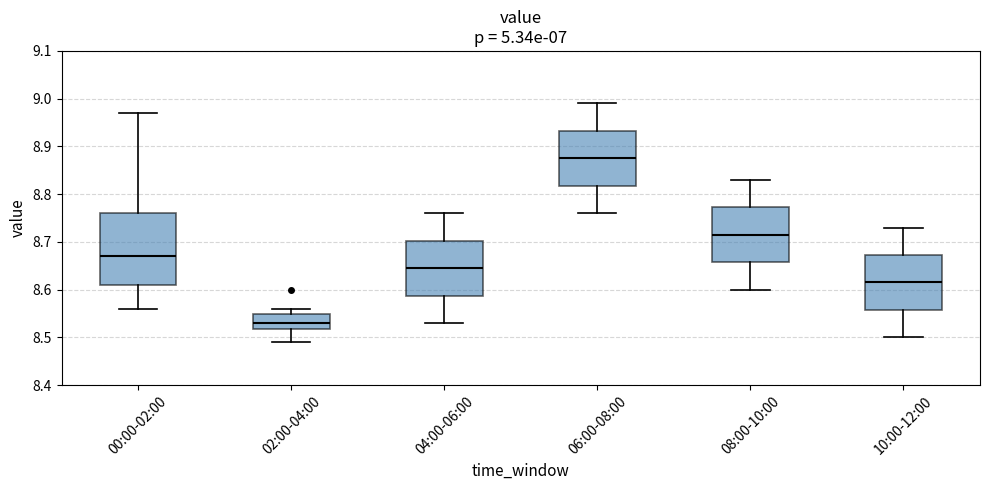

Reading left to right, transcribe this box plot: for each box, give where its median line is, the range the box spans, and where its two whiskers end, as read against the y-axis. The values are not printed on the chart, so give them approximately, as read against the axis.

00:00-02:00: median 8.67, box 8.61 to 8.76, whiskers 8.56 to 8.97
02:00-04:00: median 8.53, box 8.52 to 8.55, whiskers 8.49 to 8.56
04:00-06:00: median 8.65, box 8.59 to 8.70, whiskers 8.53 to 8.76
06:00-08:00: median 8.88, box 8.82 to 8.93, whiskers 8.76 to 8.99
08:00-10:00: median 8.72, box 8.66 to 8.77, whiskers 8.60 to 8.83
10:00-12:00: median 8.62, box 8.56 to 8.67, whiskers 8.50 to 8.73